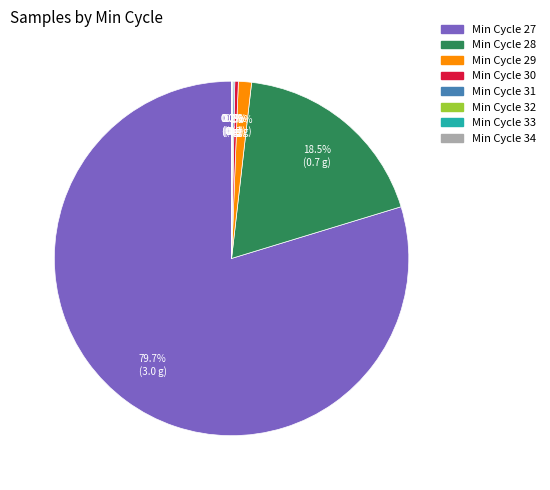

What is the largest slice in the pie chart?

Min Cycle 27